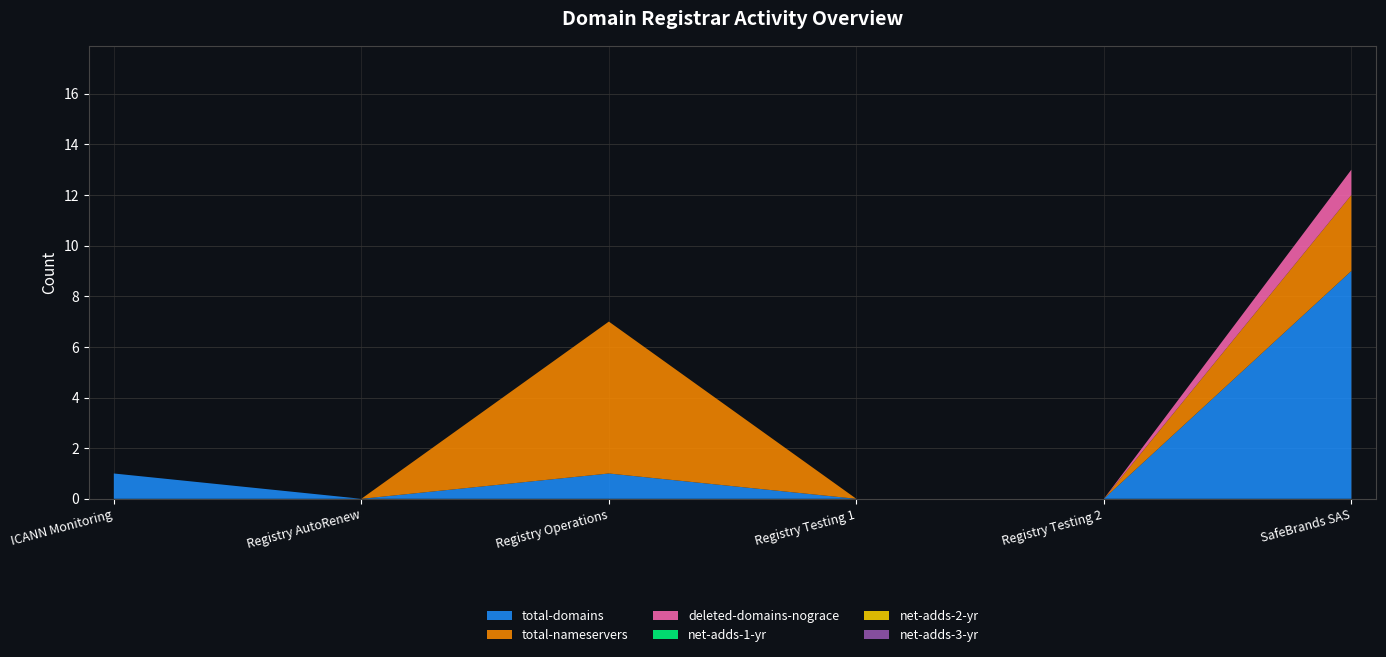

Reading left to right, list all the values displayed in this chart.

total-domains: ICANN Monitoring=1	Registry AutoRenew=0	Registry Operations=1	Registry Testing 1=0	Registry Testing 2=0	SafeBrands SAS=9
total-nameservers: ICANN Monitoring=0	Registry AutoRenew=0	Registry Operations=6	Registry Testing 1=0	Registry Testing 2=0	SafeBrands SAS=3
deleted-domains-nograce: ICANN Monitoring=0	Registry AutoRenew=0	Registry Operations=0	Registry Testing 1=0	Registry Testing 2=0	SafeBrands SAS=1
net-adds-1-yr: ICANN Monitoring=0	Registry AutoRenew=0	Registry Operations=0	Registry Testing 1=0	Registry Testing 2=0	SafeBrands SAS=0
net-adds-2-yr: ICANN Monitoring=0	Registry AutoRenew=0	Registry Operations=0	Registry Testing 1=0	Registry Testing 2=0	SafeBrands SAS=0
net-adds-3-yr: ICANN Monitoring=0	Registry AutoRenew=0	Registry Operations=0	Registry Testing 1=0	Registry Testing 2=0	SafeBrands SAS=0